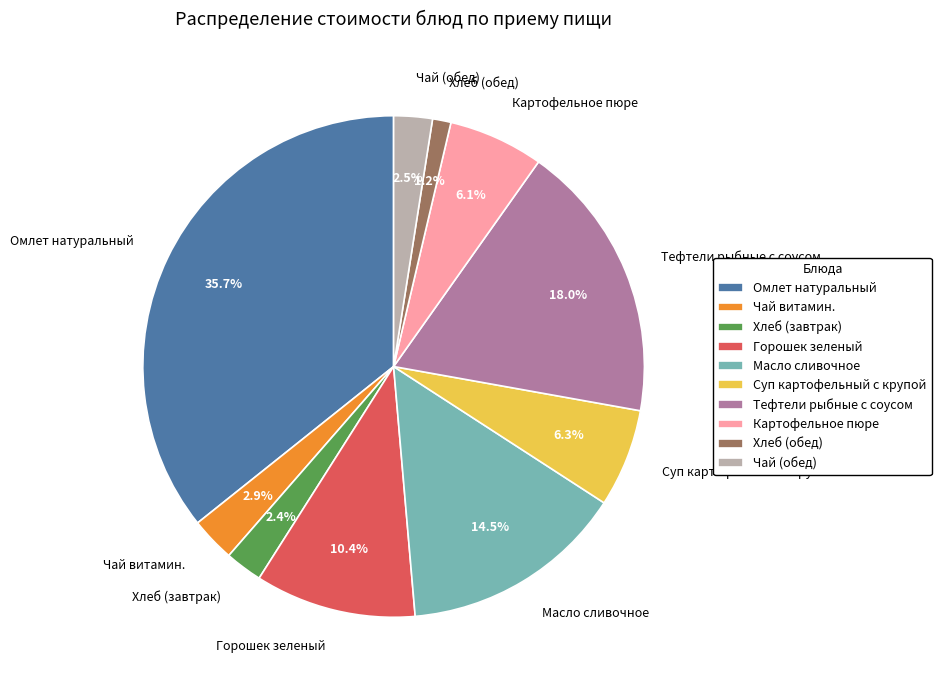

Which slice is the smallest?

Хлеб (обед)